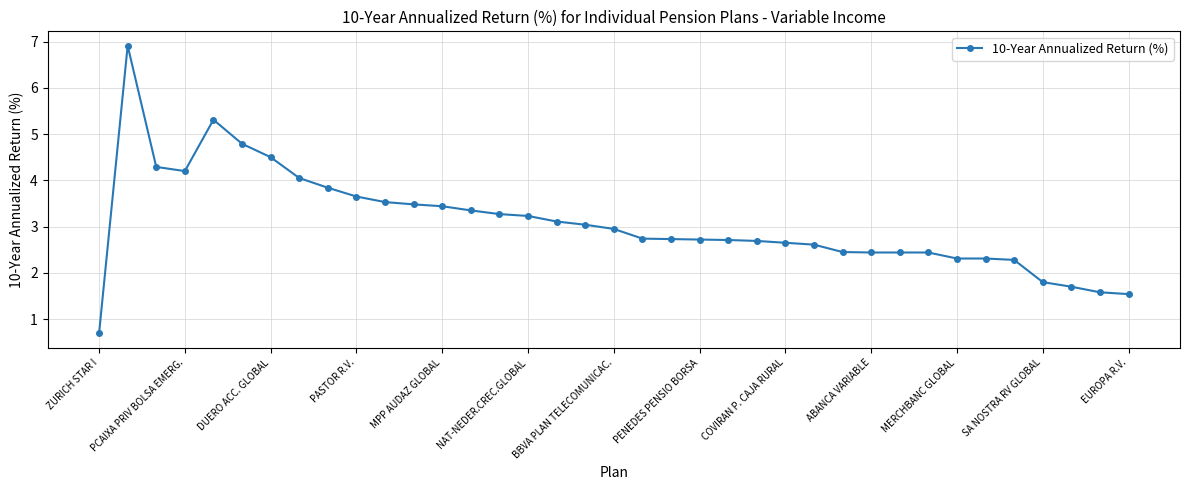

Count the number of values greater than 2.

32